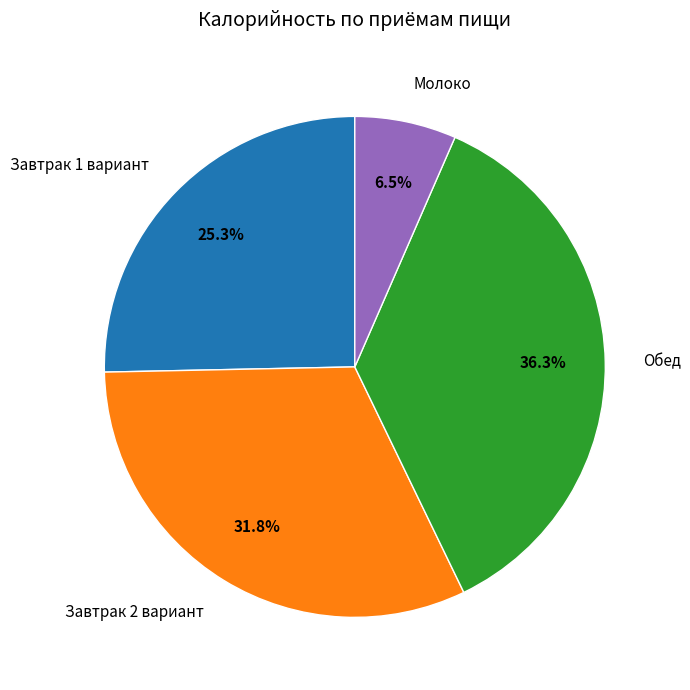

Which slice is the smallest?

Молоко